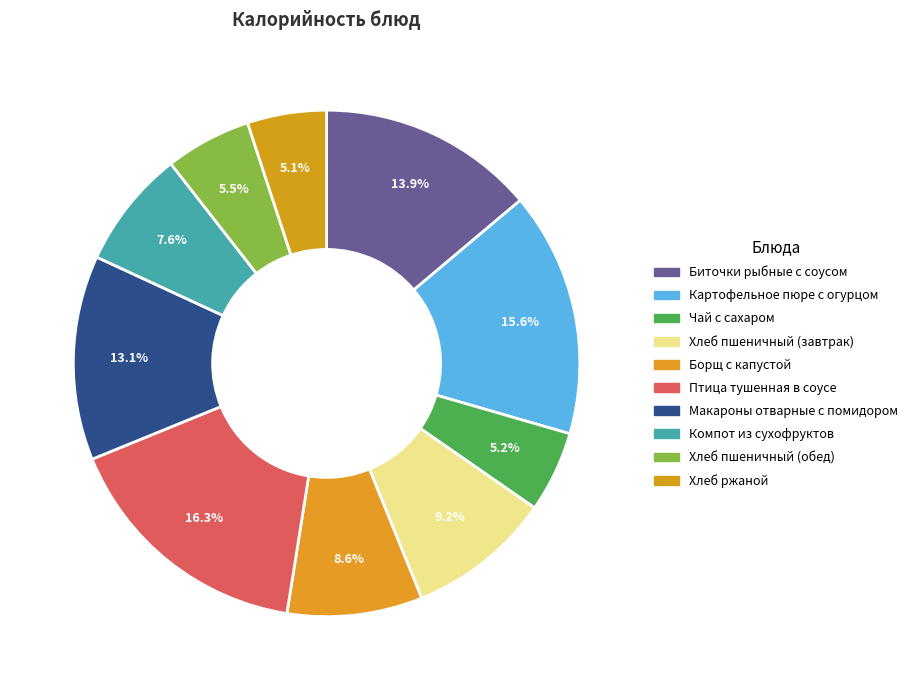

Which category has the smallest portion of the pie?

Хлеб ржаной